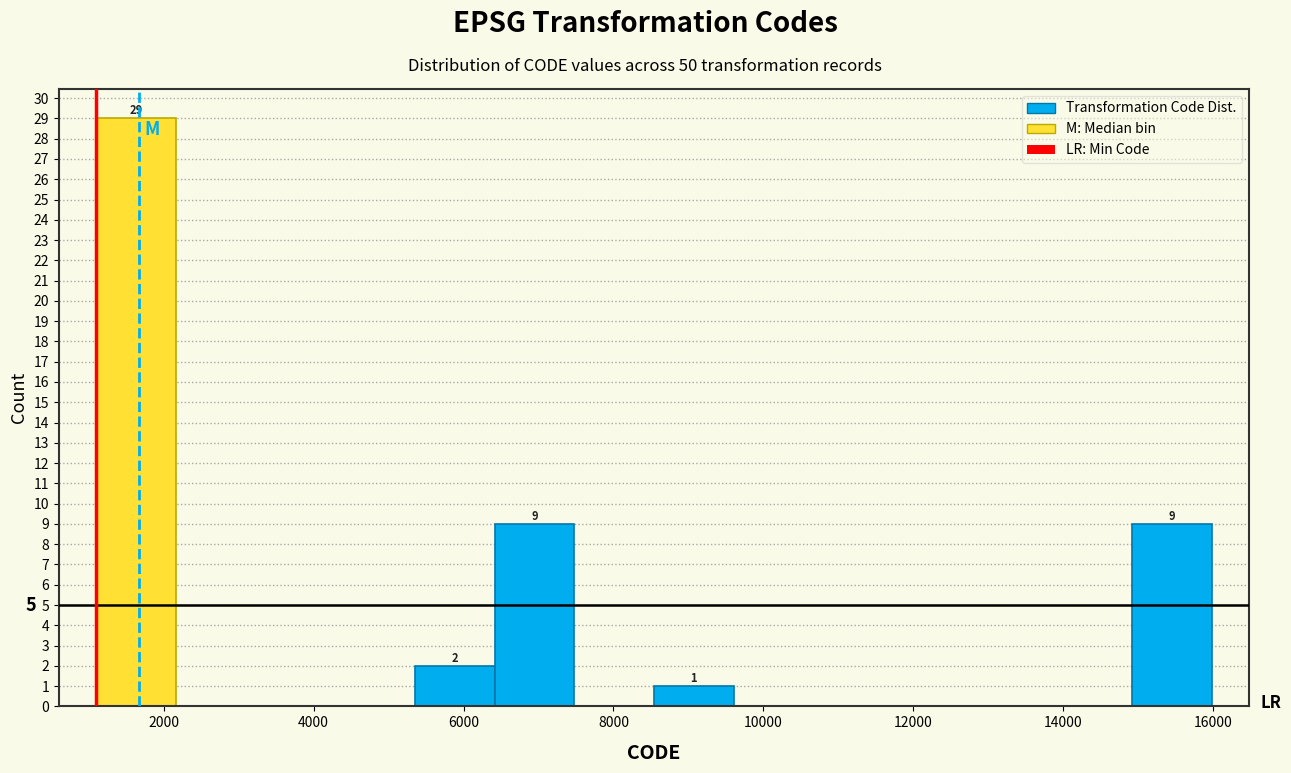

Which range on the x-axis has the tallest bar?

1200 to 2200